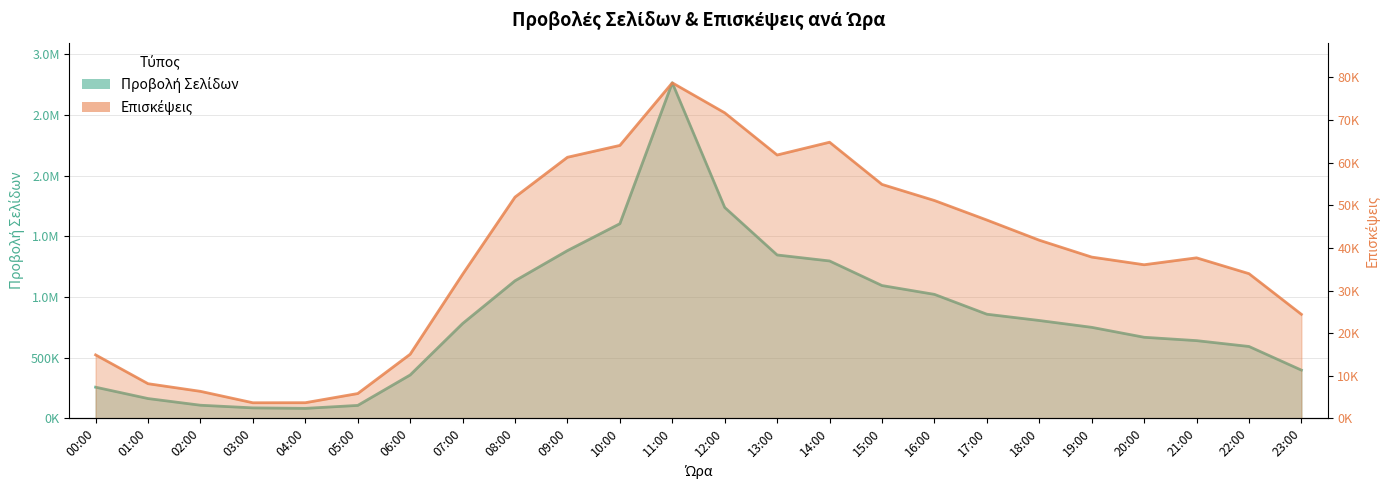

What is the label of the 4th point from the right?

20:00